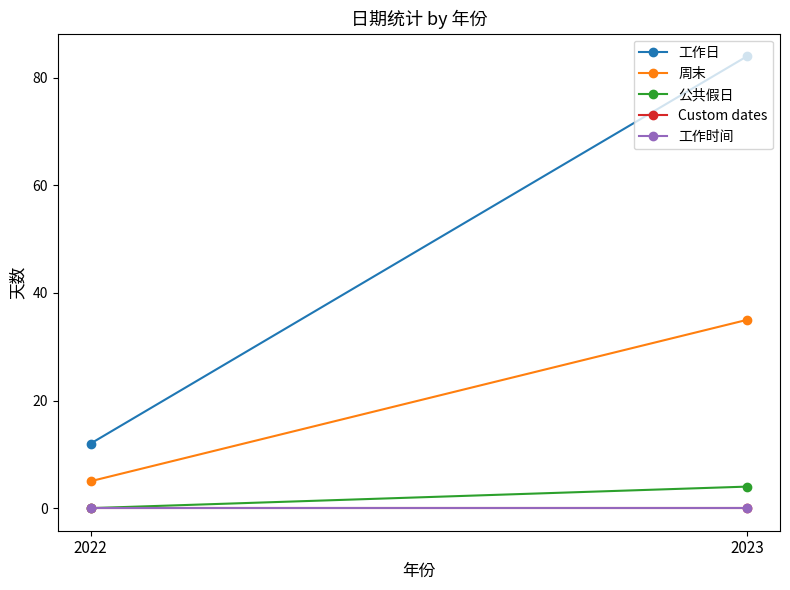

Which has a higher value, 2023 or 2022?

2023